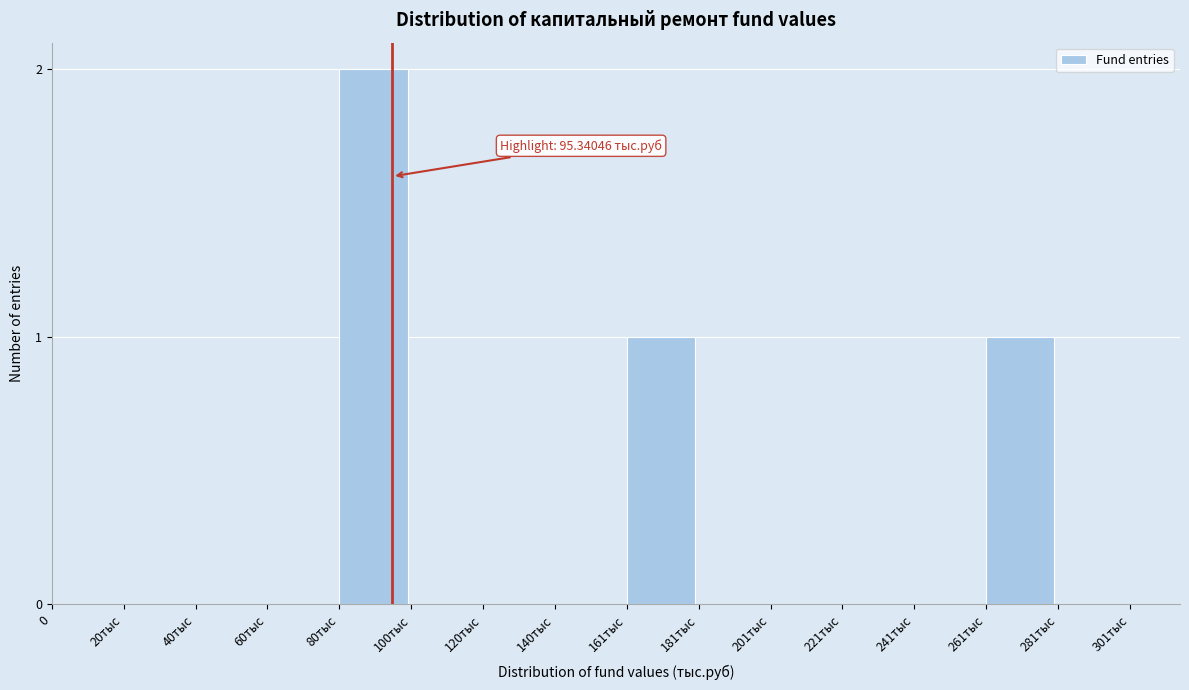

Reading left to right, extract all data points from this chart.

0=0	20тыс=0	40тыс=0	60тыс=0	80тыс=2	100тыс=0	120тыс=0	140тыс=0	161тыс=1	181тыс=0	201тыс=0	221тыс=0	241тыс=0	261тыс=1	281тыс=0